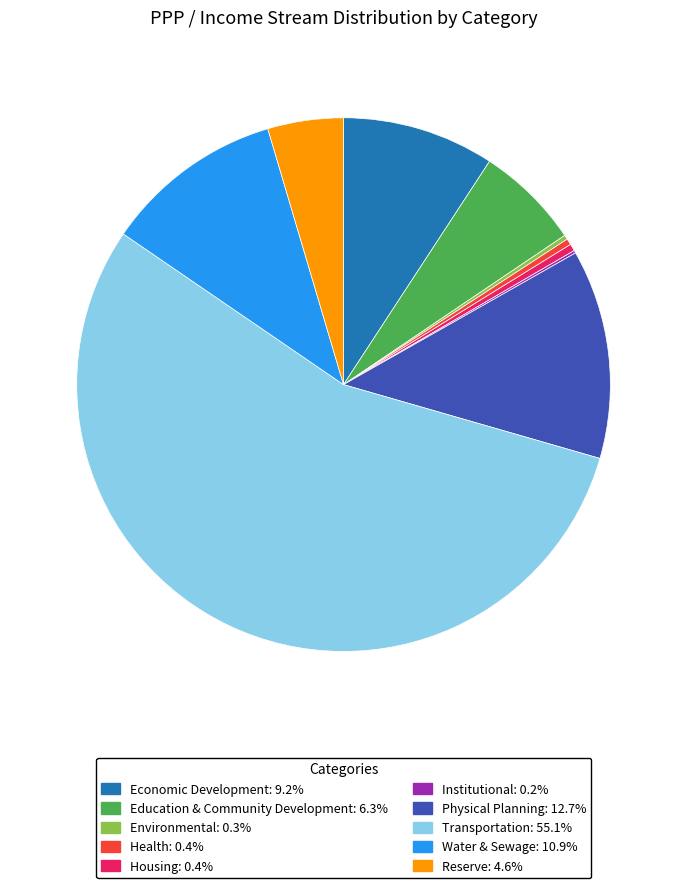

Is there any slice that represents more than half of the pie?

Yes